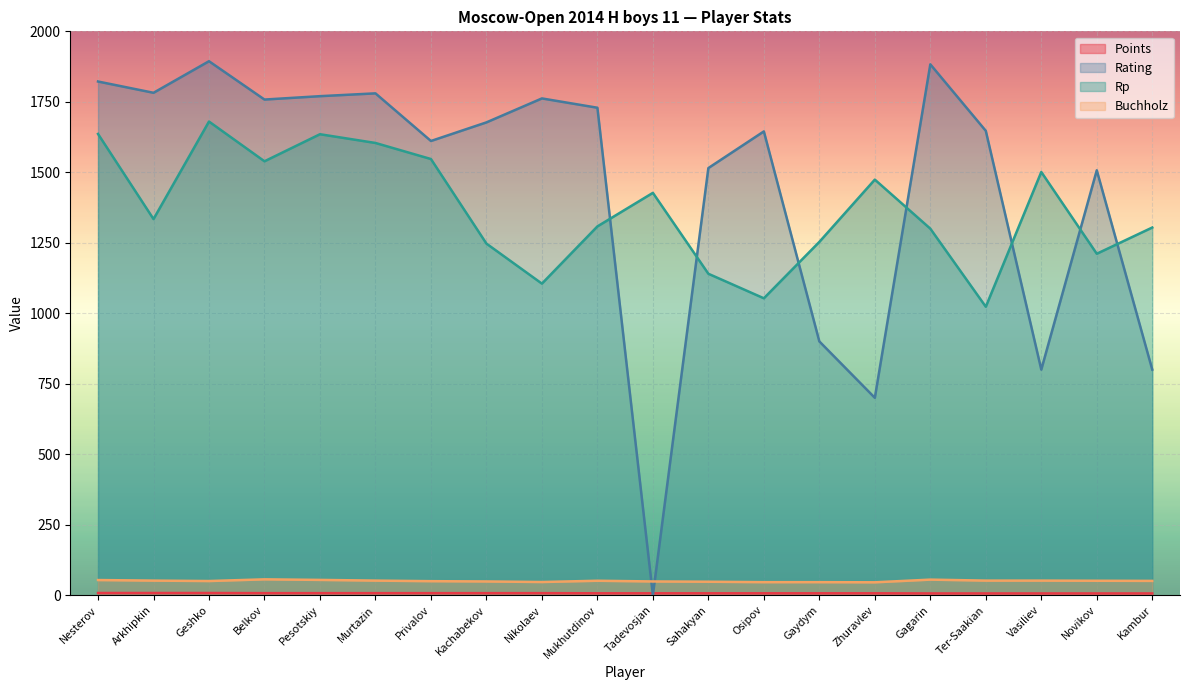

Where is the first local minimum for Buchholz?

Geshko